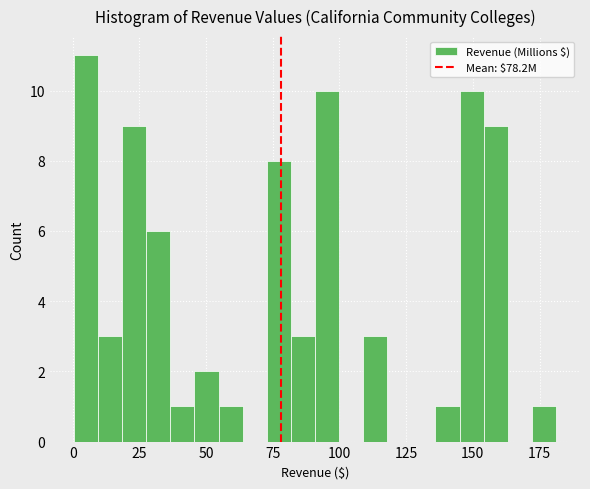

Around what value on the x-axis is the tallest bar? Give the approximate position of its centre, as read against the axis.

5